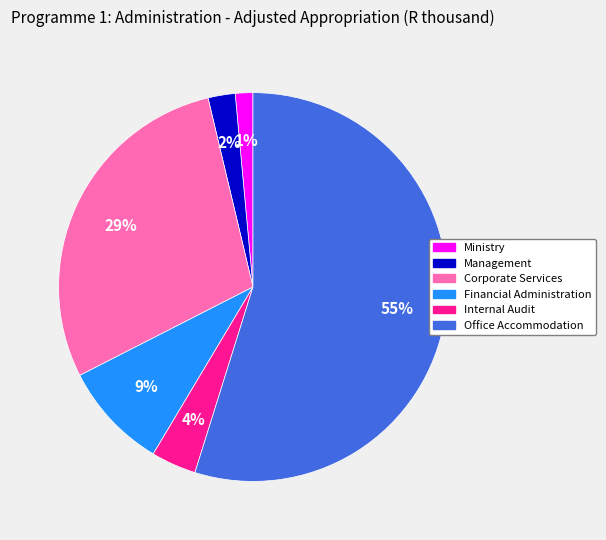

How many segments does this pie chart have?

6